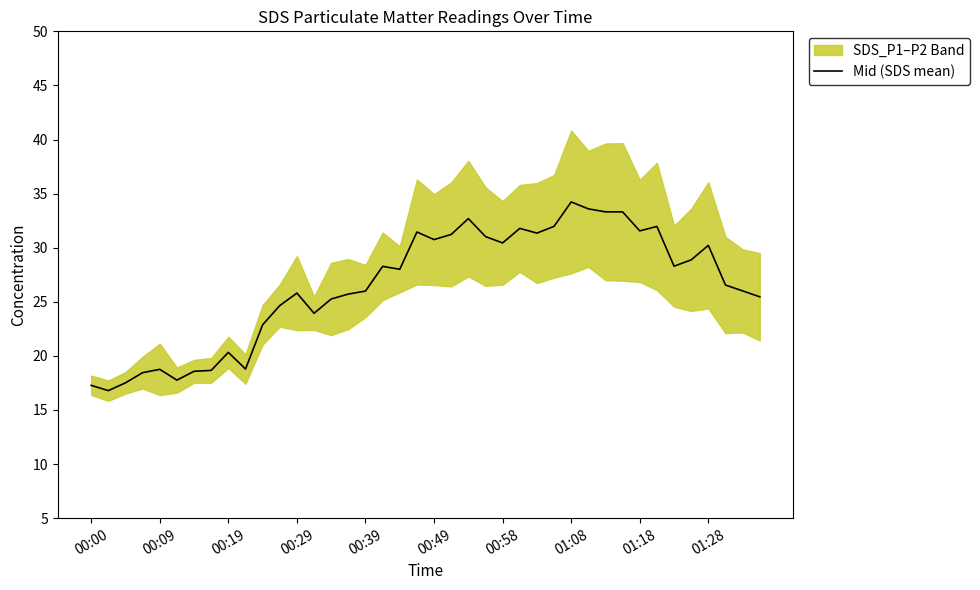

What is the sum of all values?

1059.5